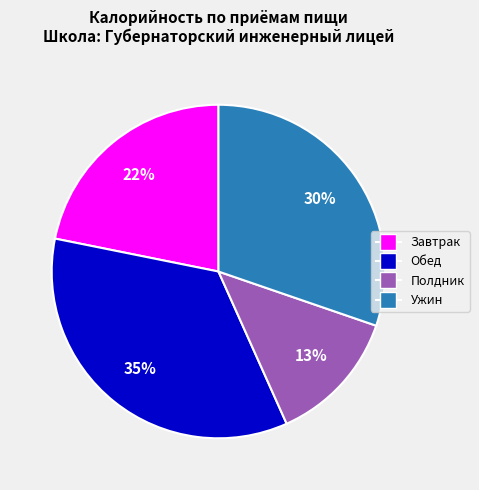

To the nearest percent, what is the average slice percentage?

25%